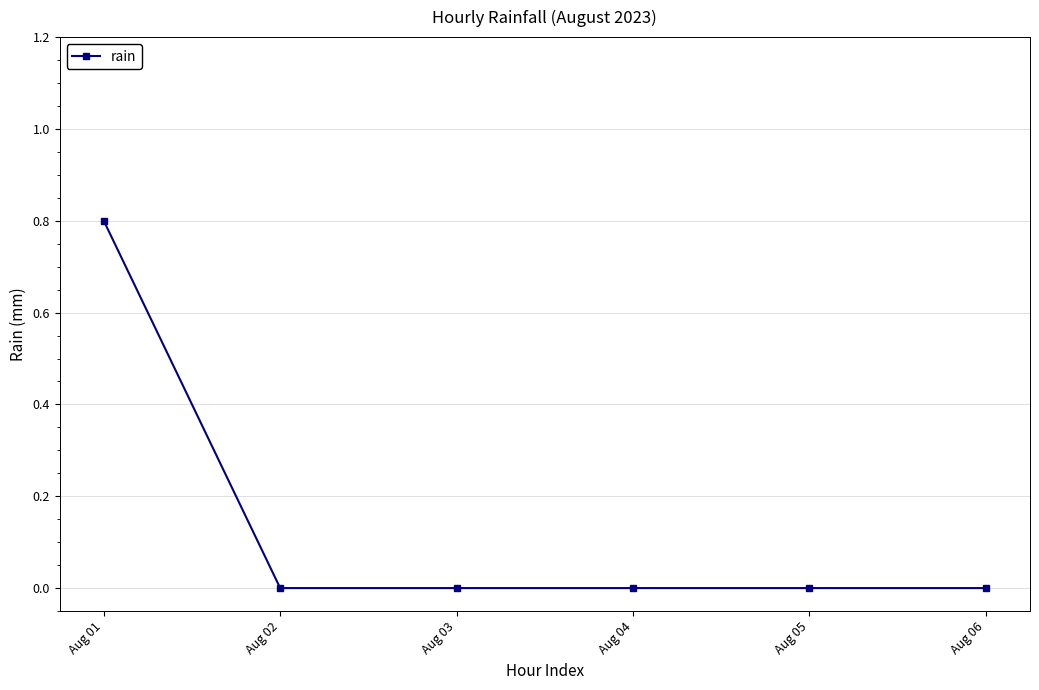

What is the change in value from Aug 01 to Aug 02?

-0.8